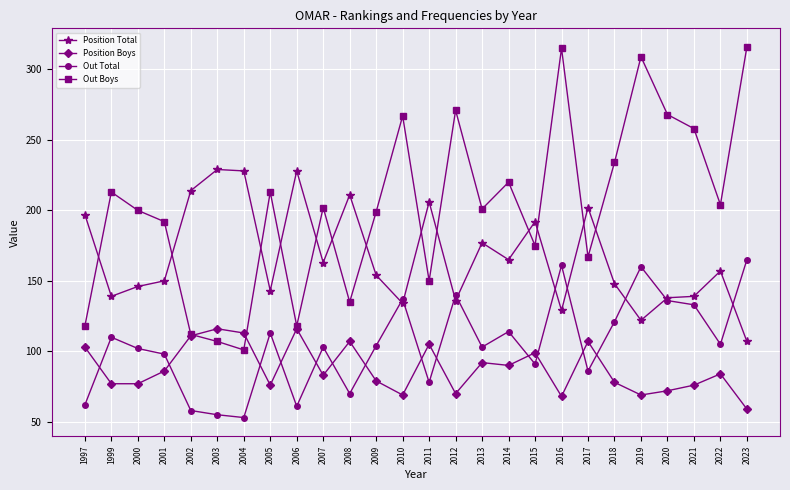

True or false: Position Boys and Out Boys intersect in this chart.

True